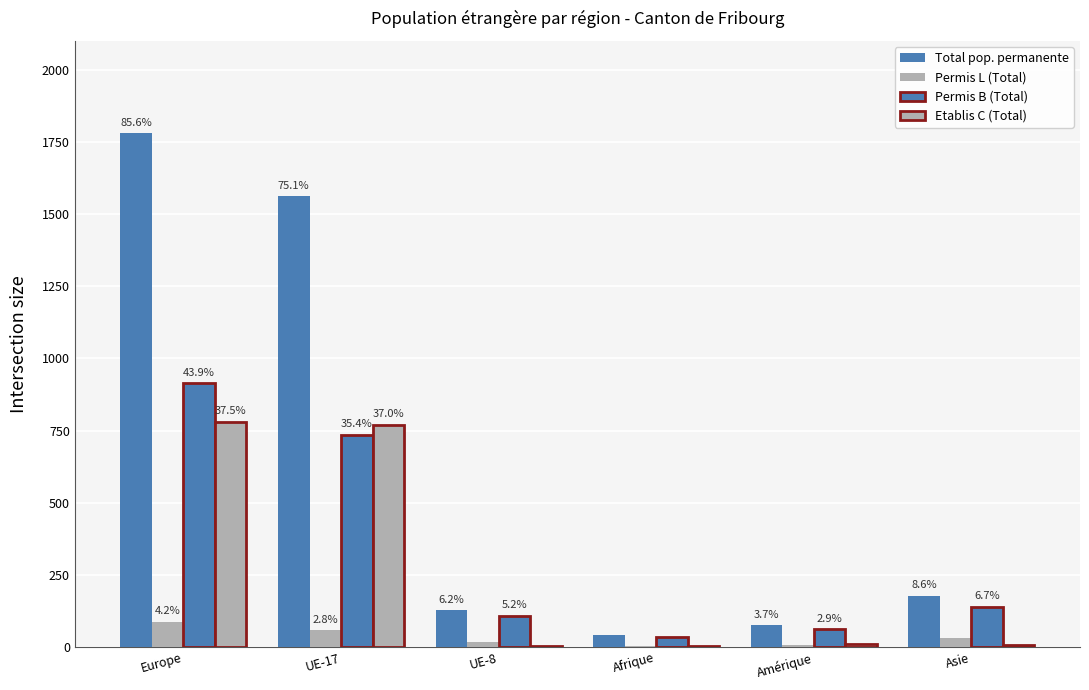

Reading left to right, list all the values displayed in this chart.

Total pop. permanente: Europe=1780	UE-17=1562	UE-8=128	Afrique=43	Amérique=76	Asie=178
Permis L (Total): Europe=87	UE-17=58	UE-8=17	Afrique=3	Amérique=6	Asie=32
Permis B (Total): Europe=913	UE-17=735	UE-8=109	Afrique=35	Amérique=61	Asie=139
Etablis C (Total): Europe=780	UE-17=769	UE-8=2	Afrique=5	Amérique=9	Asie=7